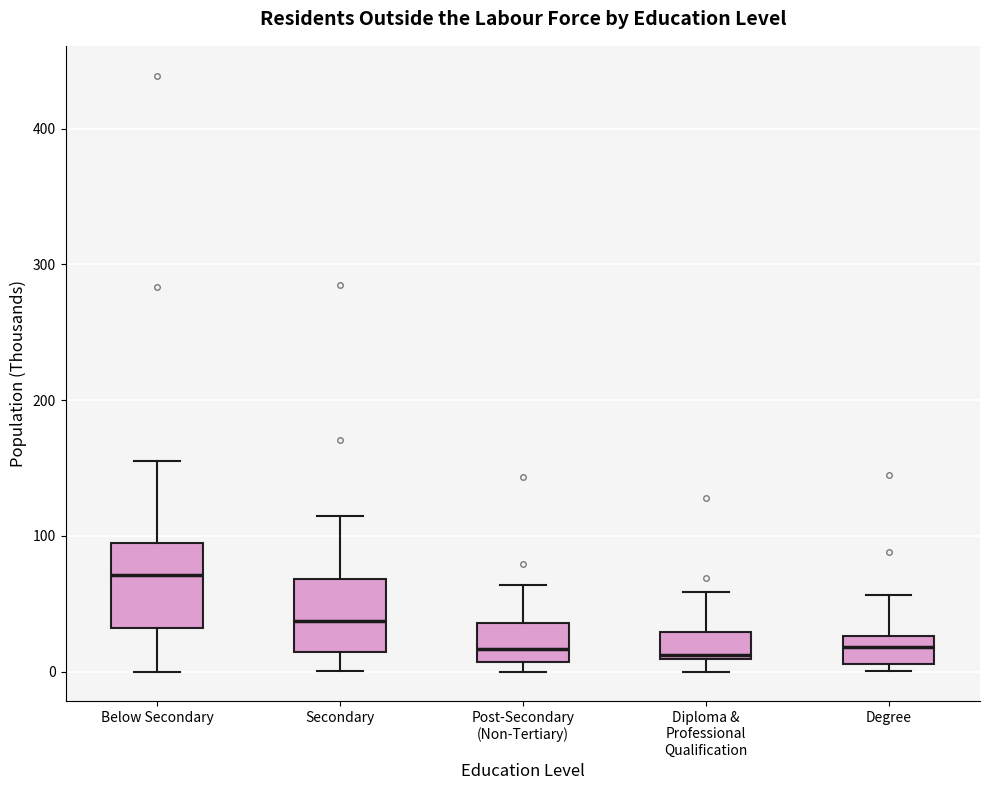

Reading left to right, transcribe this box plot: for each box, give where its median line is, the range the box spans, and where its two whiskers end, as read against the y-axis. The values are not printed on the chart, so give them approximately, as read against the axis.

Below Secondary: median 70, box 30 to 90, whiskers 0 to 160
Secondary: median 40, box 10 to 70, whiskers 0 to 110
Post-Secondary (Non-Tertiary): median 20, box 10 to 40, whiskers 0 to 60
Diploma & Professional Qualification: median 10 (just above the box's lower edge), box 10 to 30, whiskers 0 to 60
Degree: median 20, box 10 to 30, whiskers 0 to 60